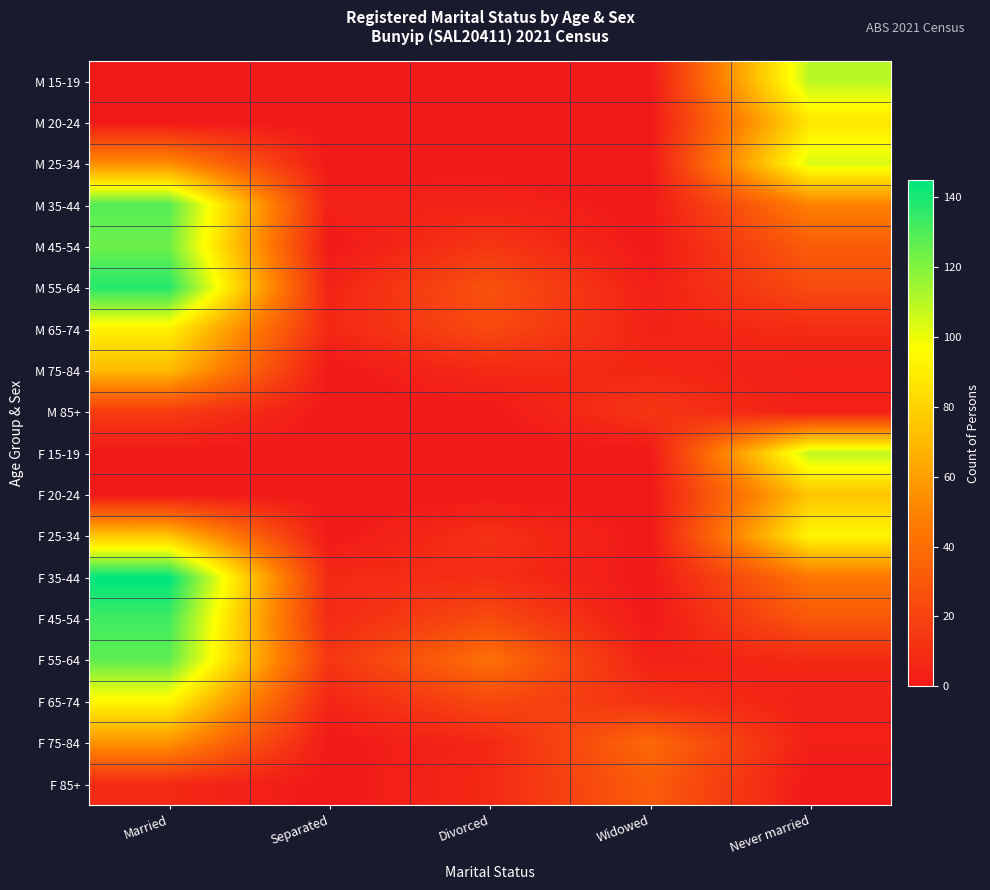

What is the difference between the highest and lowest values at Separated?

14